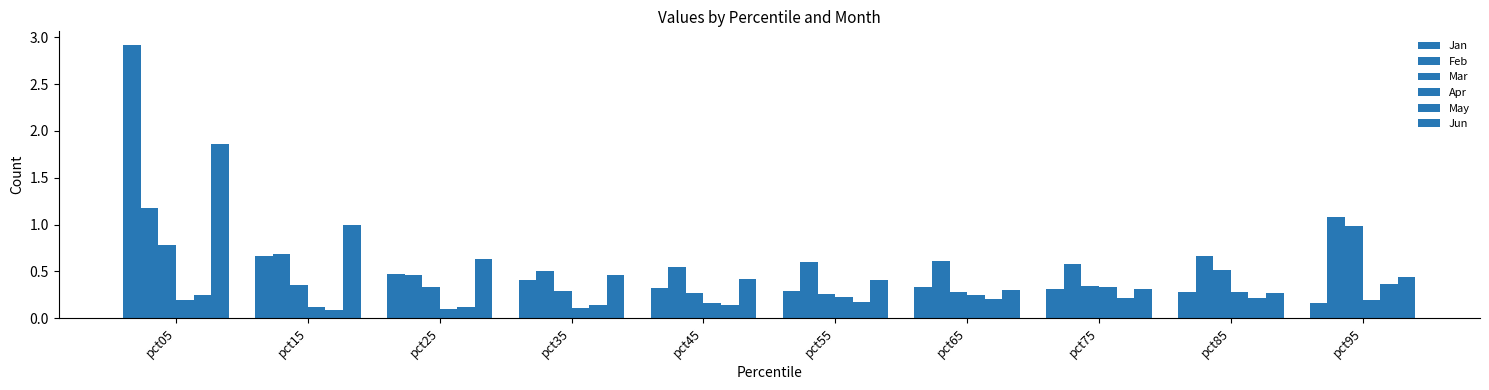

The Apr series shows 0.2 at pct45. True or false?

True